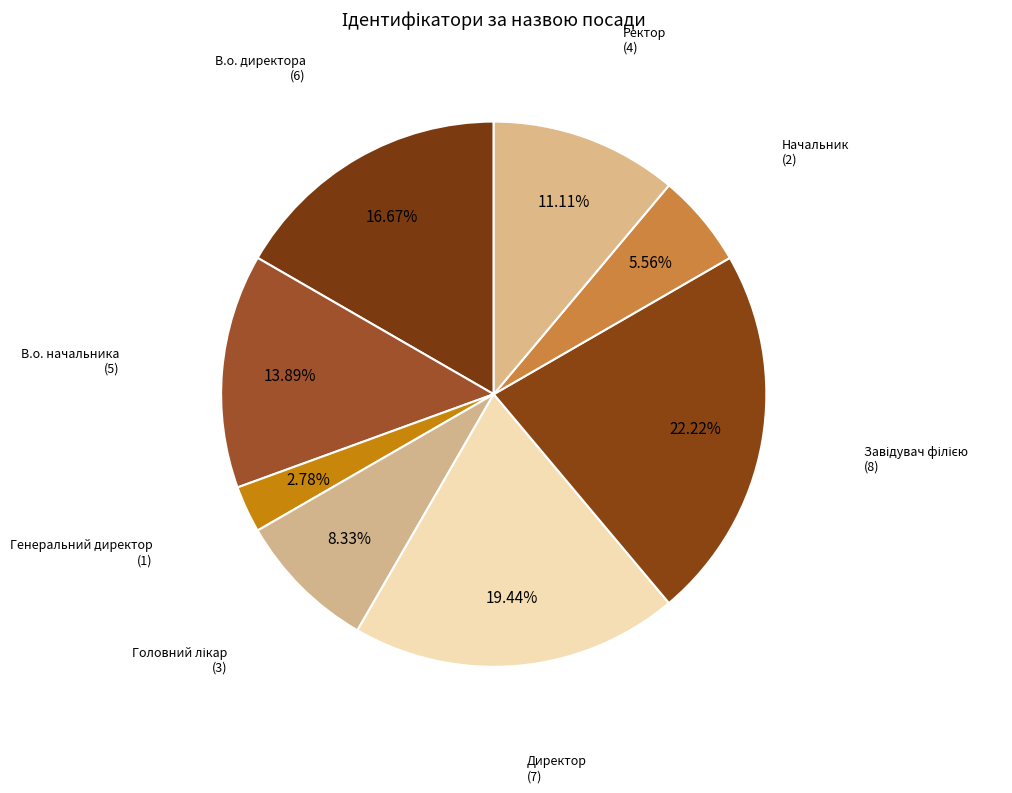

How many segments does this pie chart have?

8